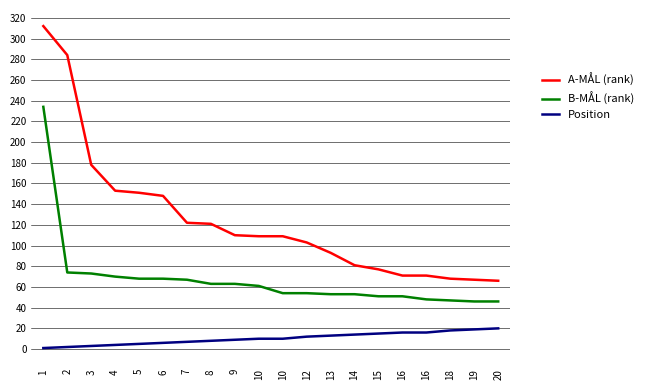

Reading right to left, extract all data points from this chart.

A-MÅL (rank): 66	67	68	71	71	77	81	93	103	109	109	110	121	122	148	151	153	178	284	312
B-MÅL (rank): 46	46	47	48	51	51	53	53	54	54	61	63	63	67	68	68	70	73	74	234
Position: 20	19	18	16	16	15	14	13	12	10	10	9	8	7	6	5	4	3	2	1